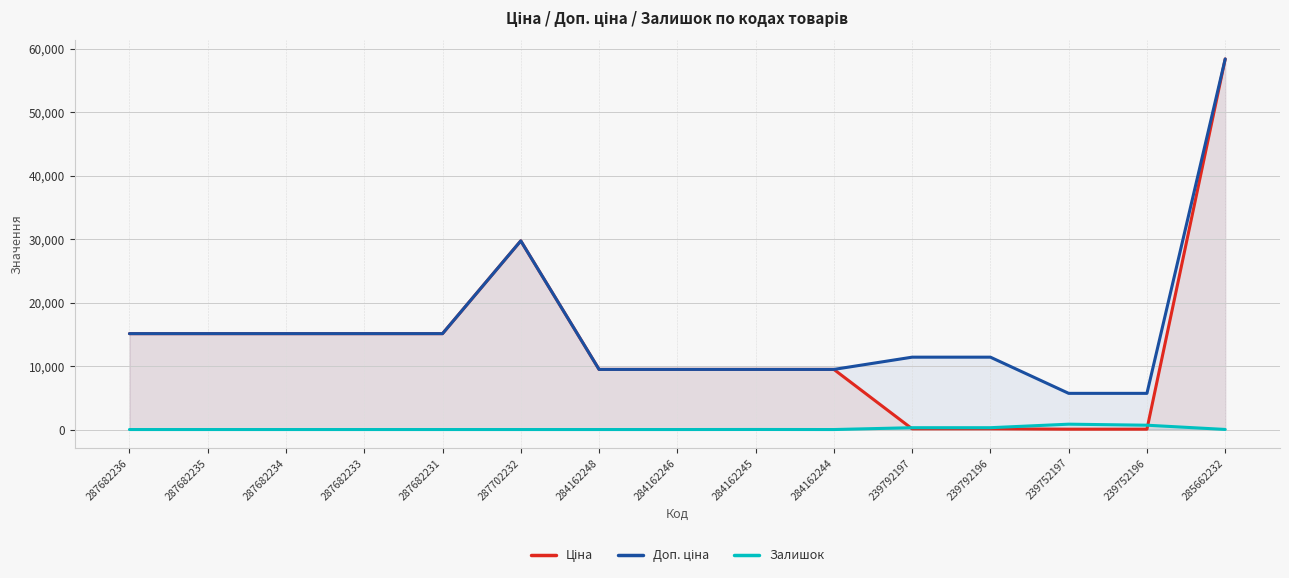

At which label is Доп. ціна closest to 32065?

287702232